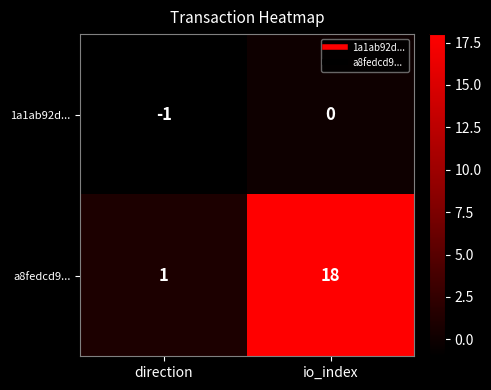

At which category is the sum across all series the highest?

io_index